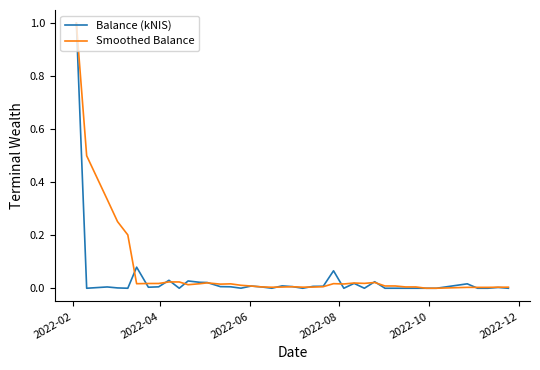

Which series has the largest range (max minus min)?

Balance (kNIS)